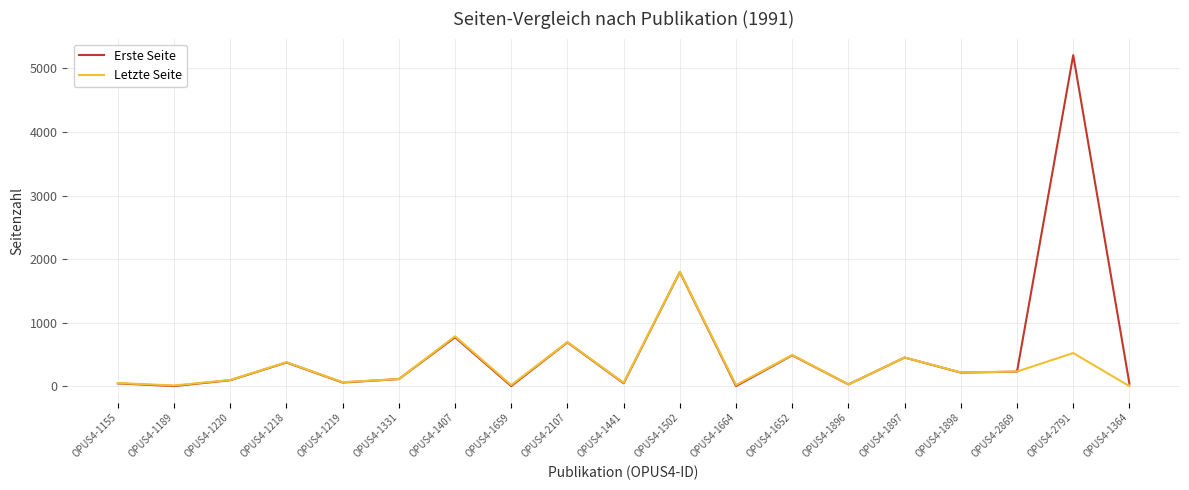

What is the difference between the maximum and minimum values in the Letzte Seite series?

1799